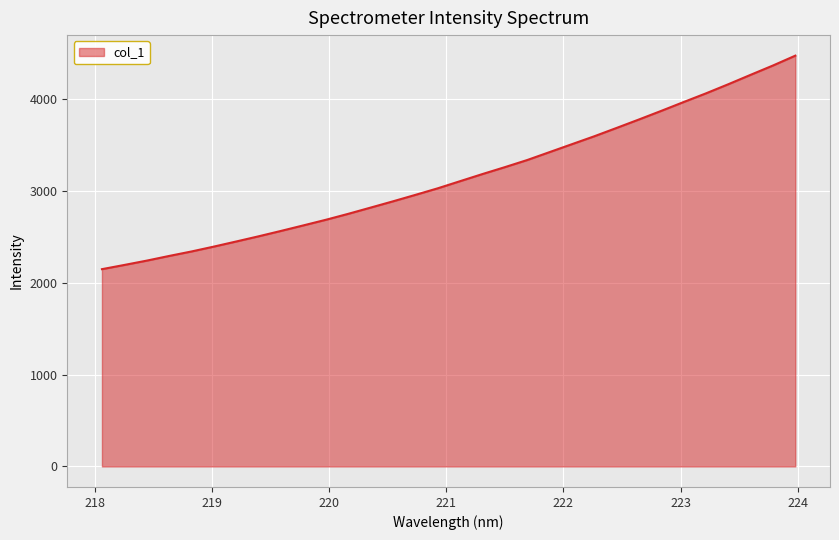

Does the chart display data point markers on the line(s)?

No